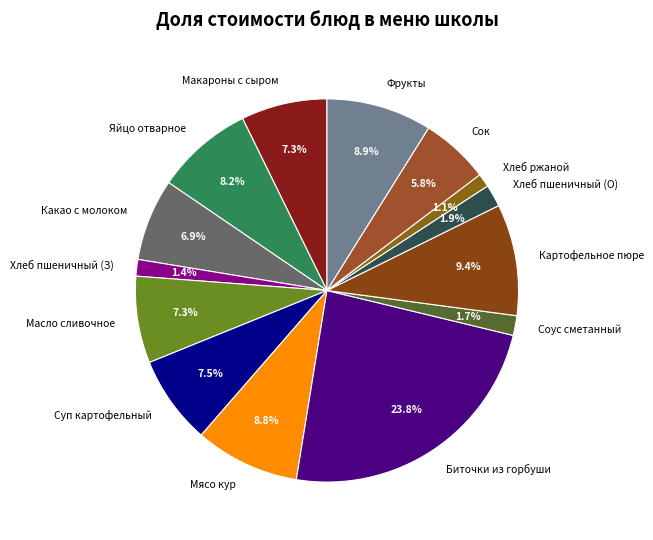

Combined, do Макароны с сыром and Хлеб ржаной account for over 50%?

No